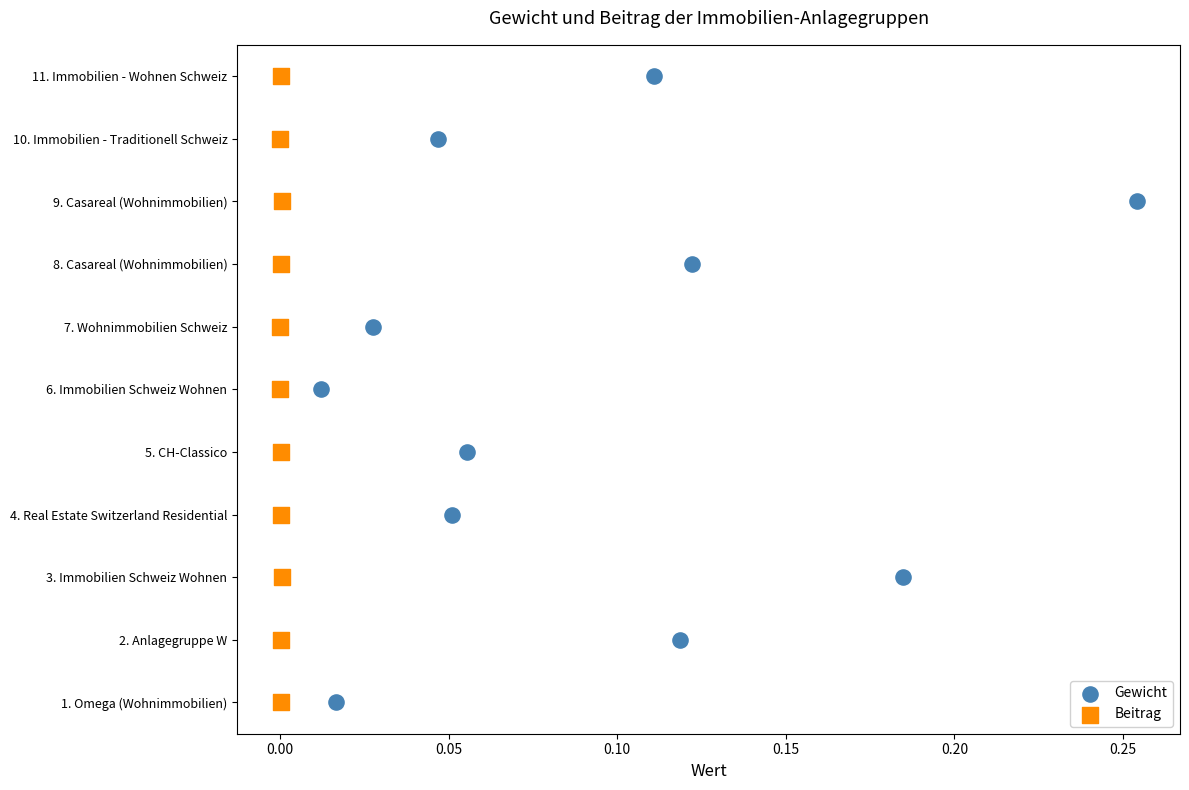

What are all the series names shown in the legend?

Gewicht, Beitrag